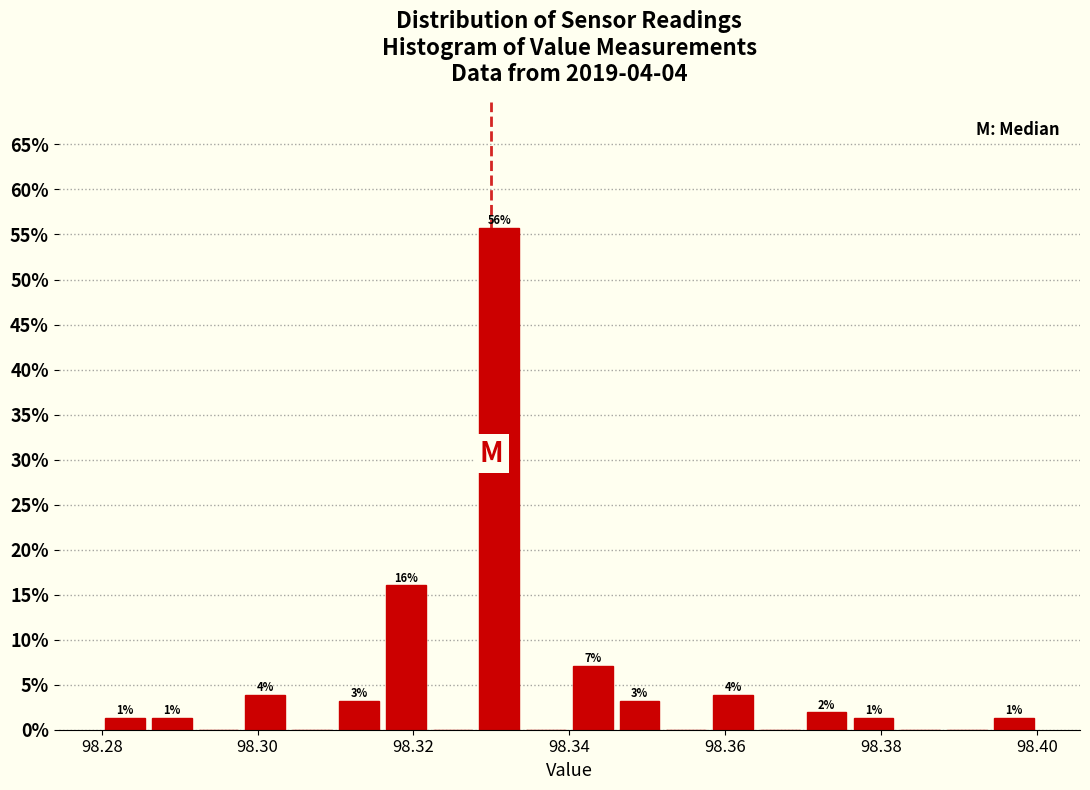

Around what value on the x-axis is the tallest bar? Give the approximate position of its centre, as read against the axis.

98.332